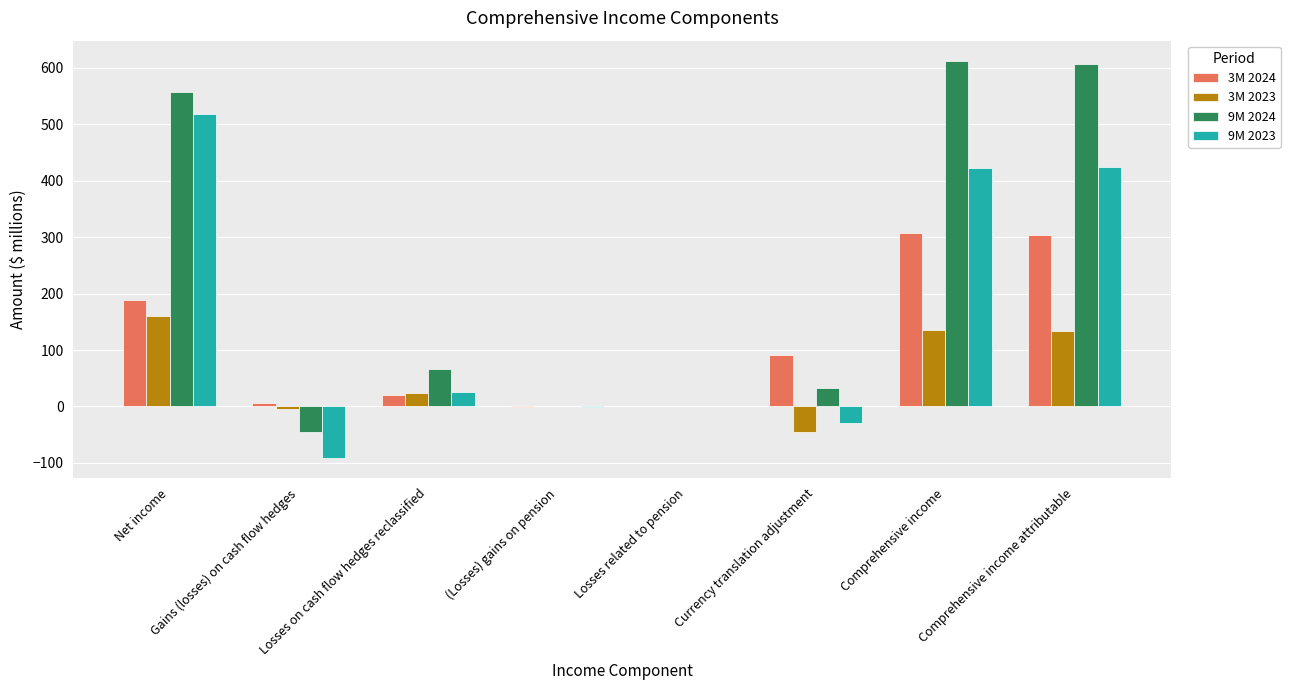

Between Losses on cash flow hedges reclassified and Comprehensive income, which series saw the biggest shift?

9M 2024